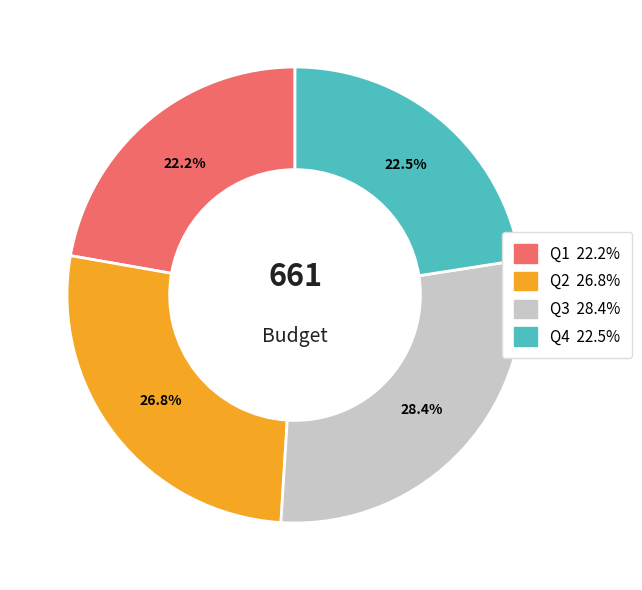

Does any single category account for the majority?

No